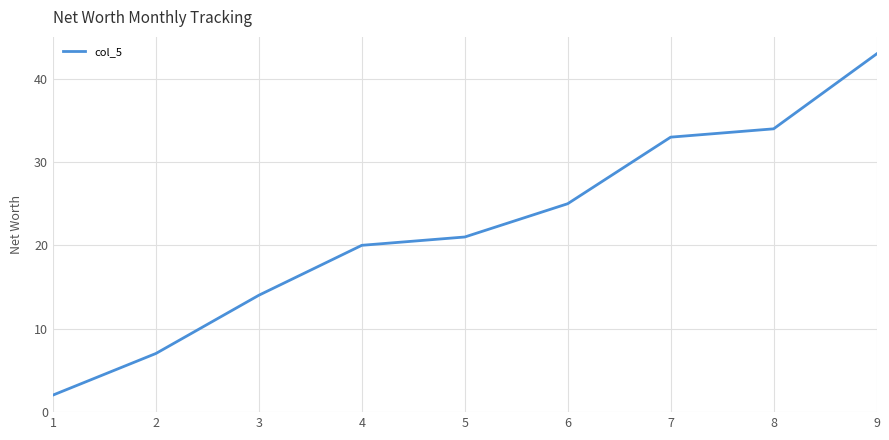

List the labels in order of value, largest first.

9, 8, 7, 6, 5, 4, 3, 2, 1